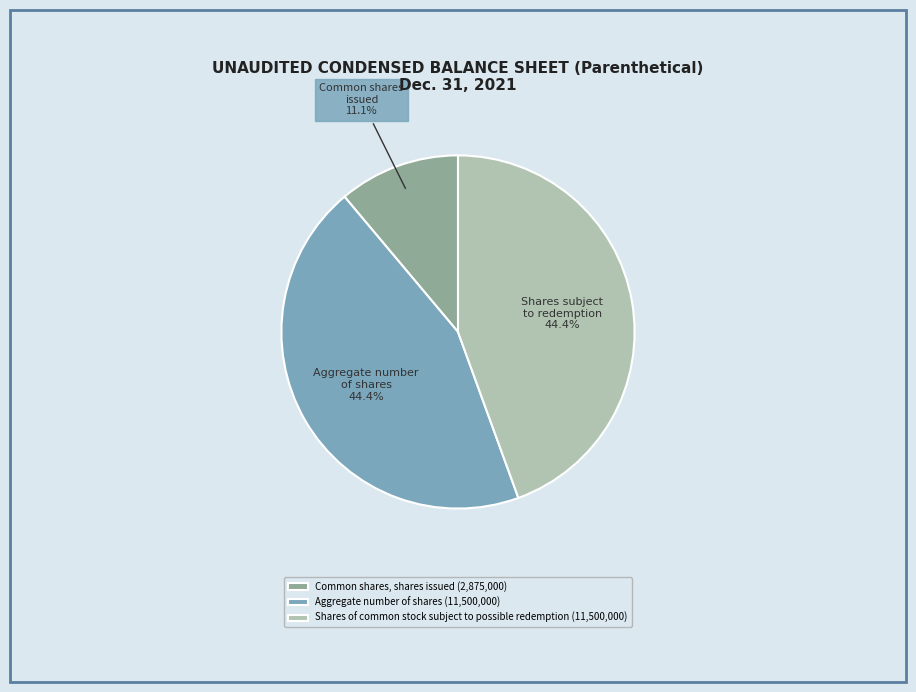

How many slices are in this pie chart?

3